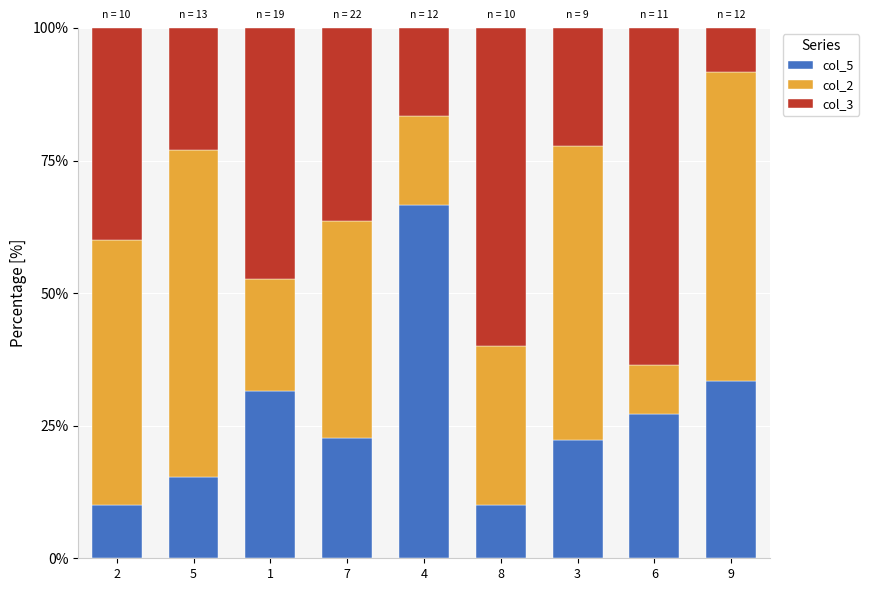

What is the total value across all series at 2?

100.0